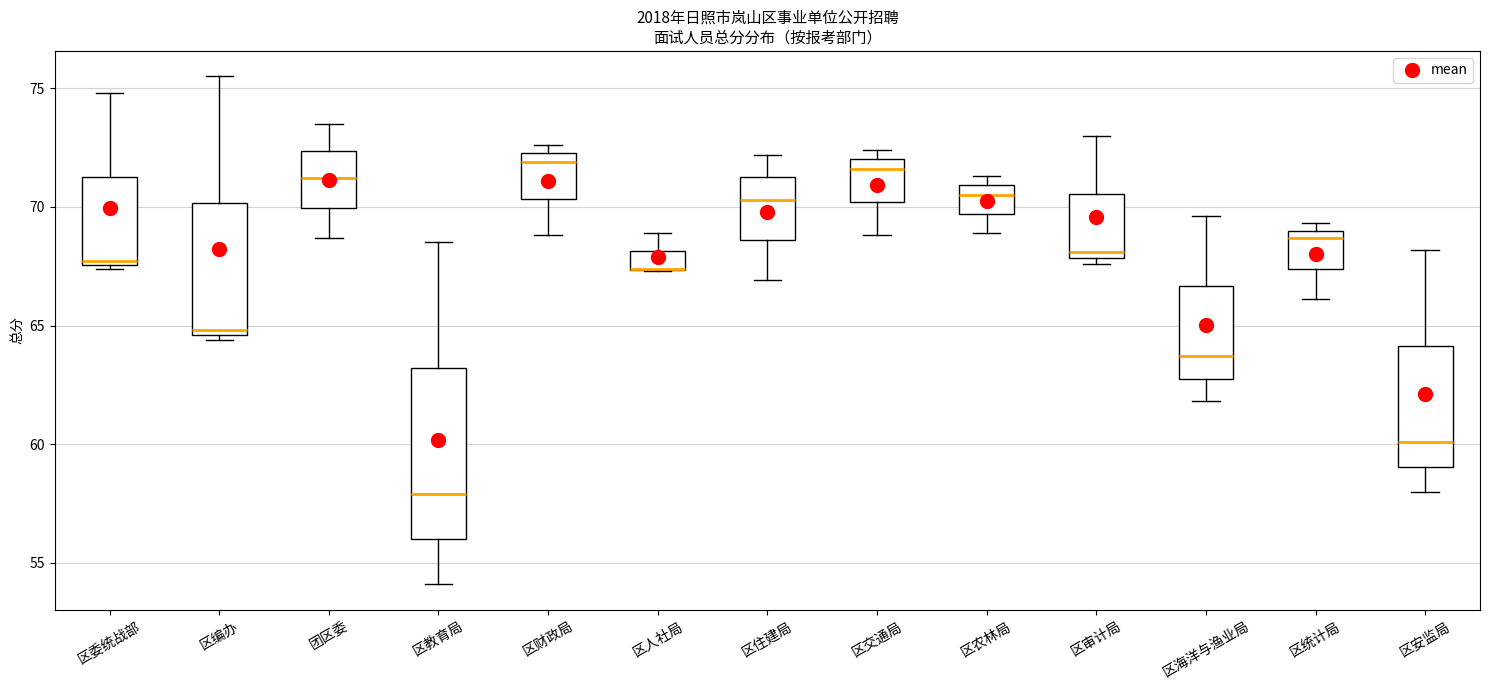

Reading left to right, transcribe this box plot: for each box, give where its median line is, the range the box spans, and where its two whiskers end, as read against the y-axis. The values are not printed on the chart, so give them approximately, as read against the axis.

区委统战部: median 67.5, box 67.5 to 71.5, whiskers 67.5 (just below the box's lower edge) to 75.0
区编办: median 65.0, box 64.5 to 70.0, whiskers 64.5 (just below the box's lower edge) to 75.5
团区委: median 71.0, box 70.0 to 72.5, whiskers 68.5 to 73.5
区教育局: median 58.0, box 56.0 to 63.0, whiskers 54.0 to 68.5
区财政局: median 72.0, box 70.5 to 72.5, whiskers 69.0 to 72.5 (just above the box's upper edge)
区人社局: median 67.5 (drawn on the box's lower edge), box 67.5 to 68.0, whiskers 67.5 to 69.0
区住建局: median 70.5, box 68.5 to 71.5, whiskers 67.0 to 72.0
区交通局: median 71.5, box 70.0 to 72.0, whiskers 69.0 to 72.5
区农林局: median 70.5, box 69.5 to 71.0, whiskers 69.0 to 71.5
区审计局: median 68.0 (just above the box's lower edge), box 68.0 to 70.5, whiskers 67.5 to 73.0
区海洋与渔业局: median 63.5, box 63.0 to 66.5, whiskers 62.0 to 69.5
区统计局: median 68.5, box 67.5 to 69.0, whiskers 66.0 to 69.5
区安监局: median 60.0, box 59.0 to 64.0, whiskers 58.0 to 68.0